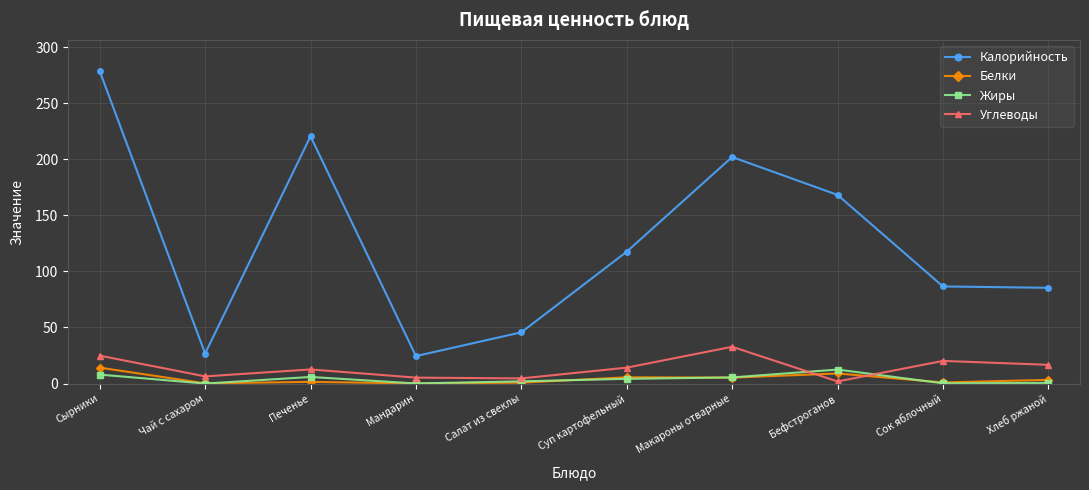

What is the total value across all series at Суп картофельный?

141.6